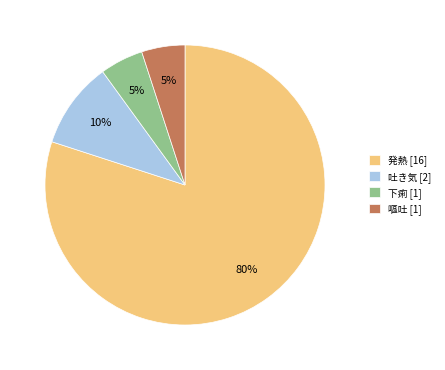

Is the sum of 吐き気 [2] and 嘔吐 [1] greater than half?

No